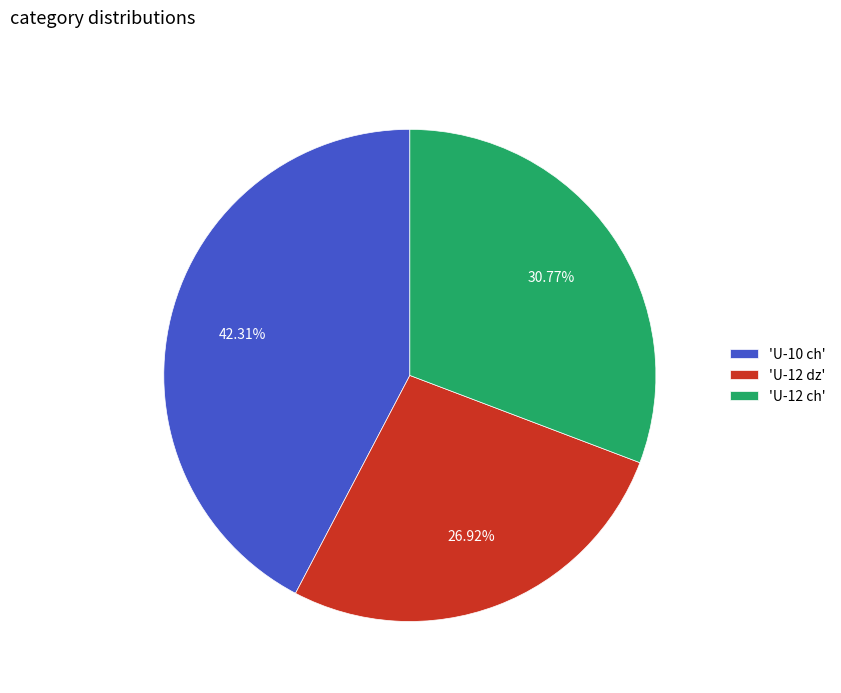

To the nearest percent, what is the average slice percentage?

33%